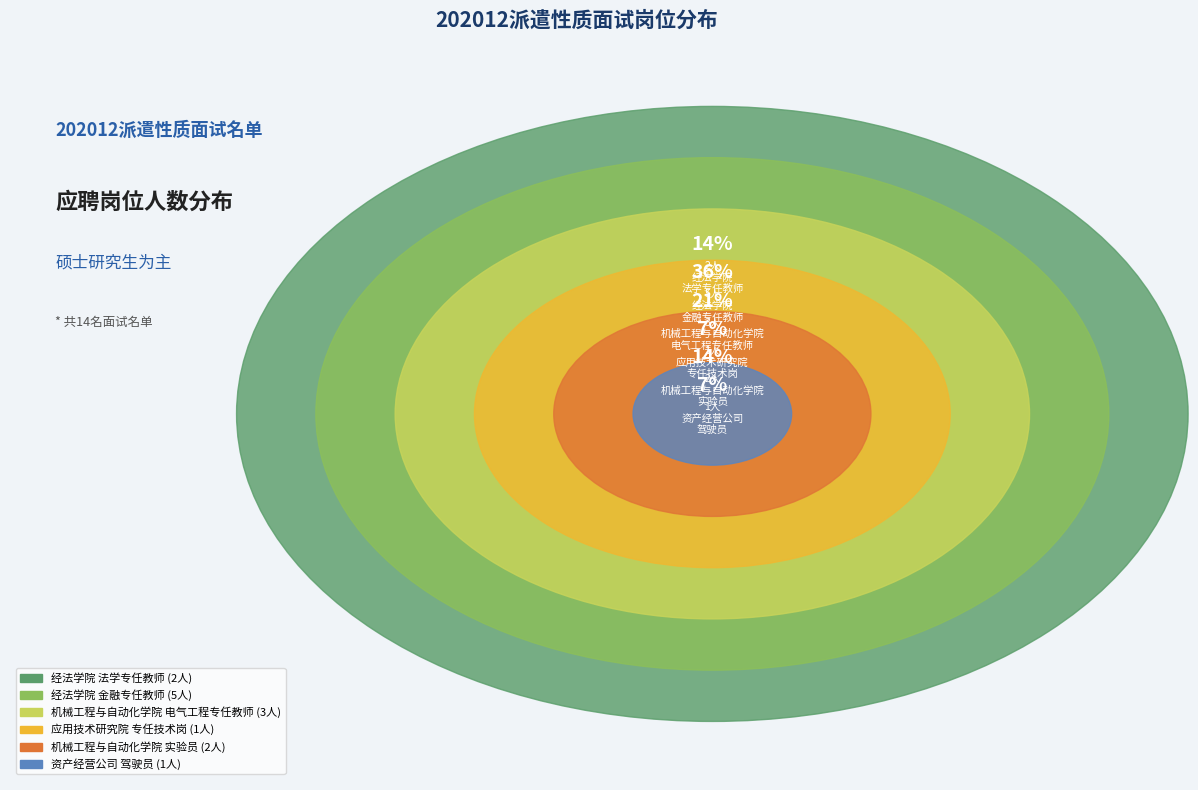

True or false: 资产经营公司驾驶员 accounts for 17% of the total.

False